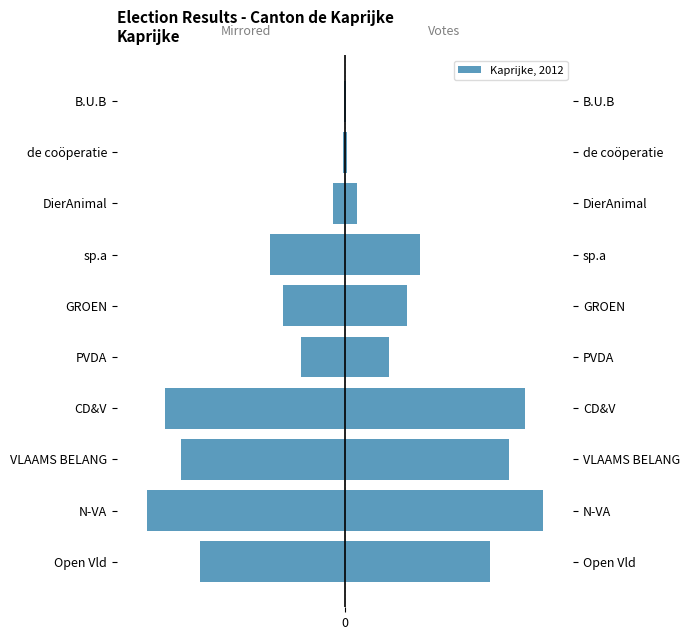

At how many categories does at least one series exceed 804?

3